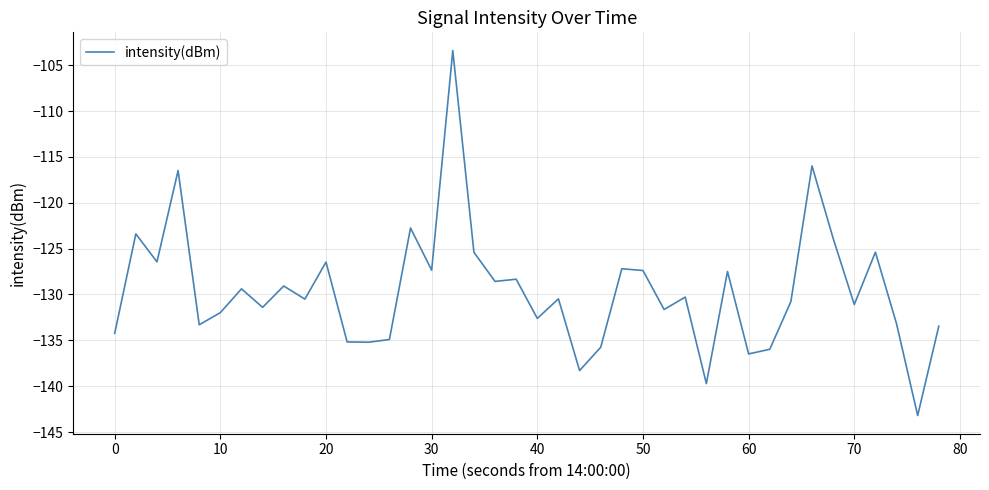

How many lines are shown in the chart?

1